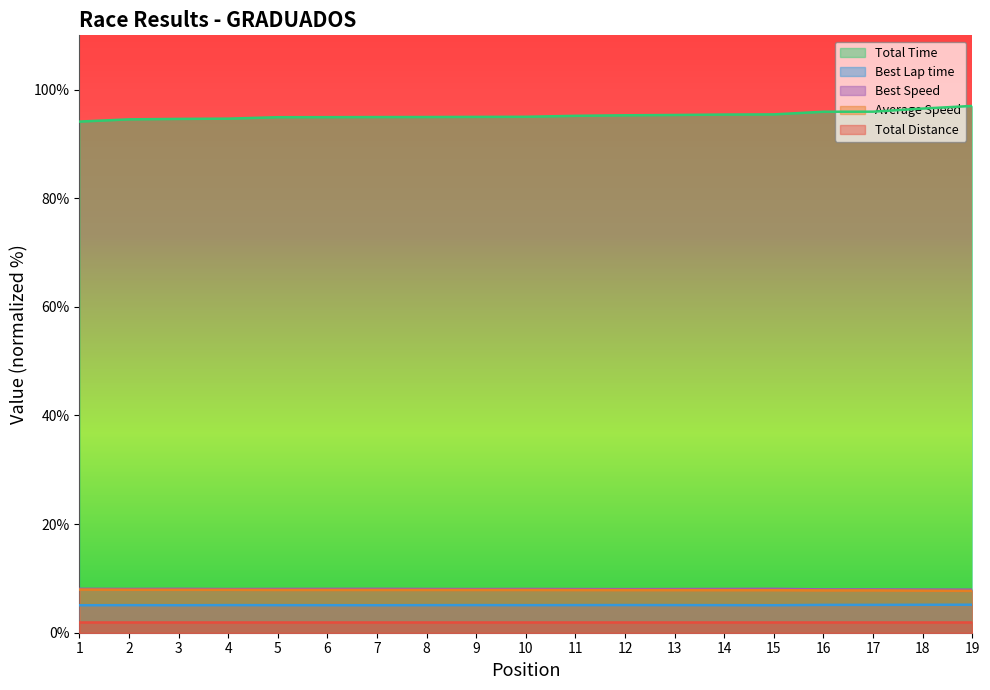

Which series has the largest range (max minus min)?

Total Time